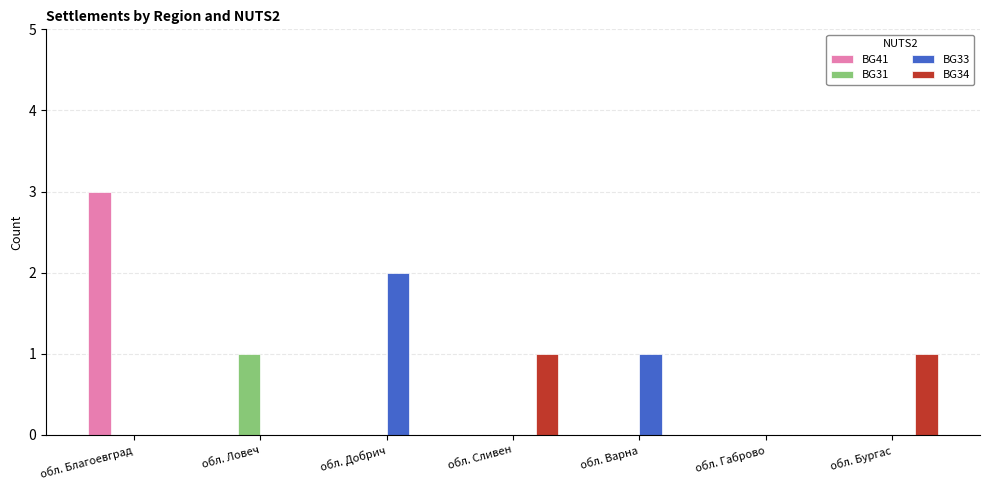

True or false: BG34 has a value of 1 at обл. Варна.

False